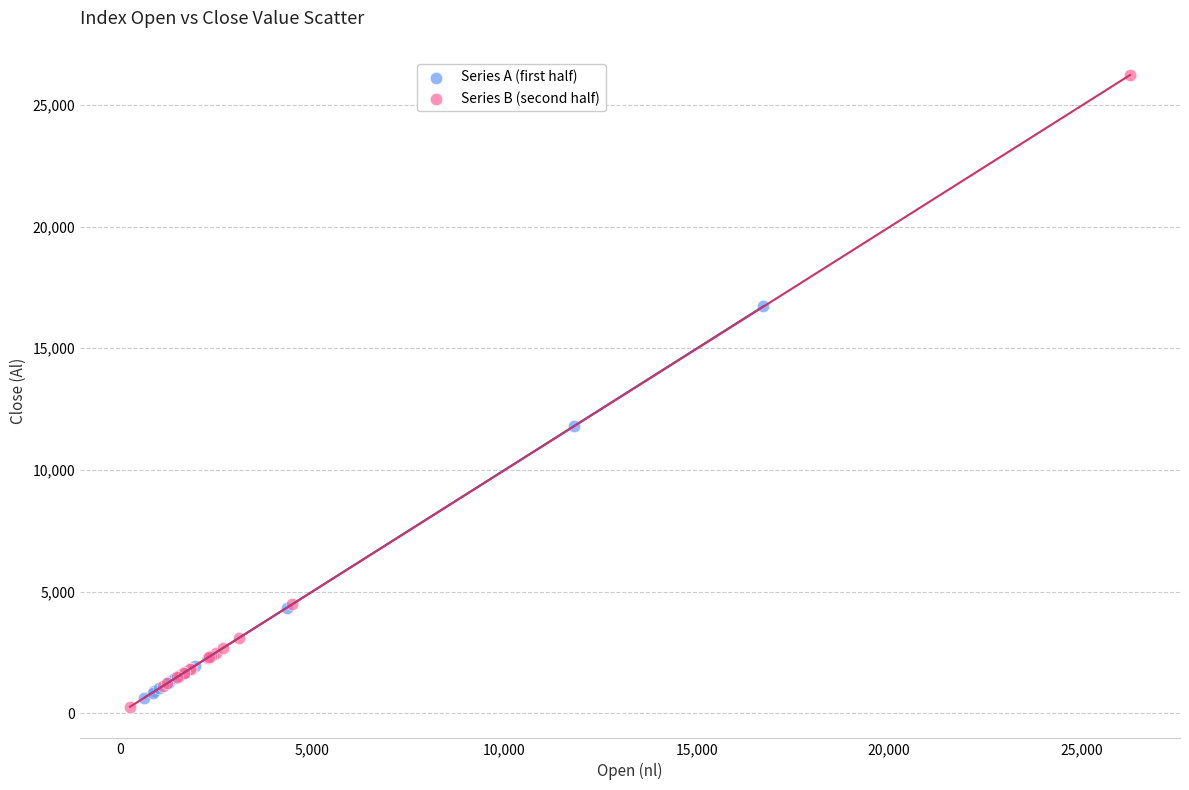

Which series has the widest spread of Y values?

Series B (second half)